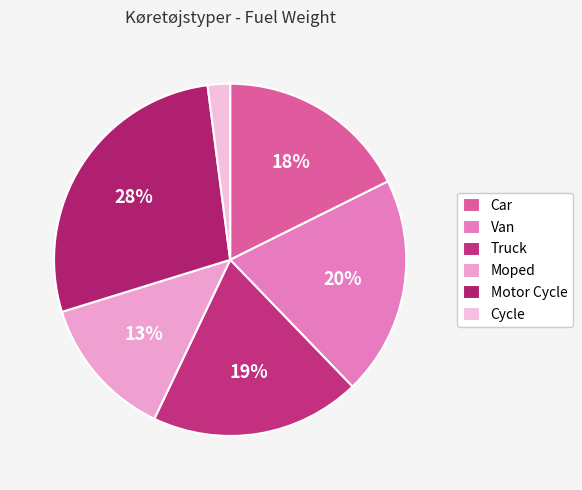

True or false: Moped accounts for 13% of the total.

True